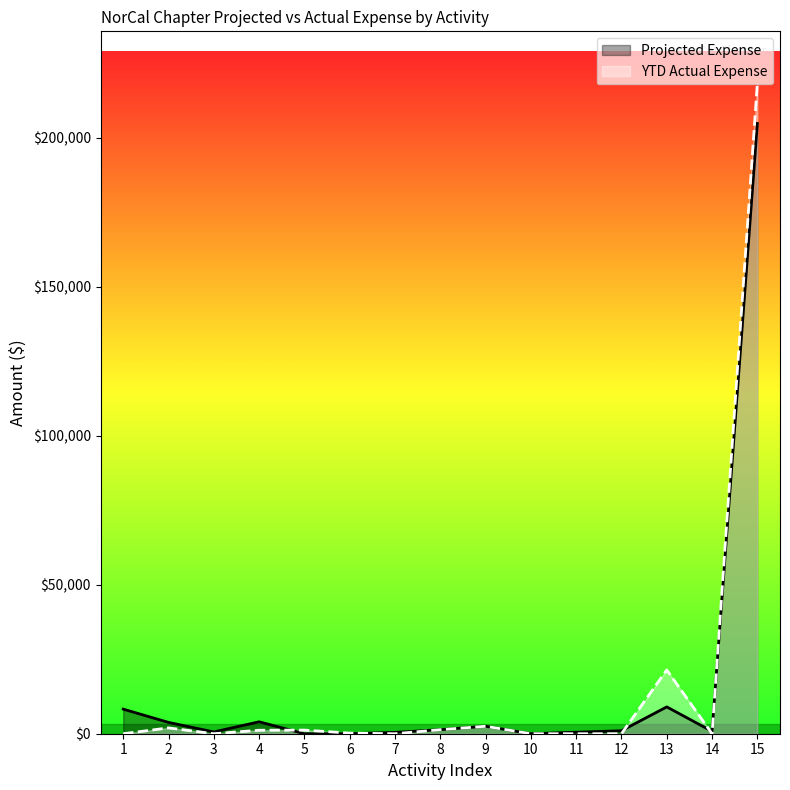

The YTD Actual Expense series shows 0.0 at 1. True or false?

True